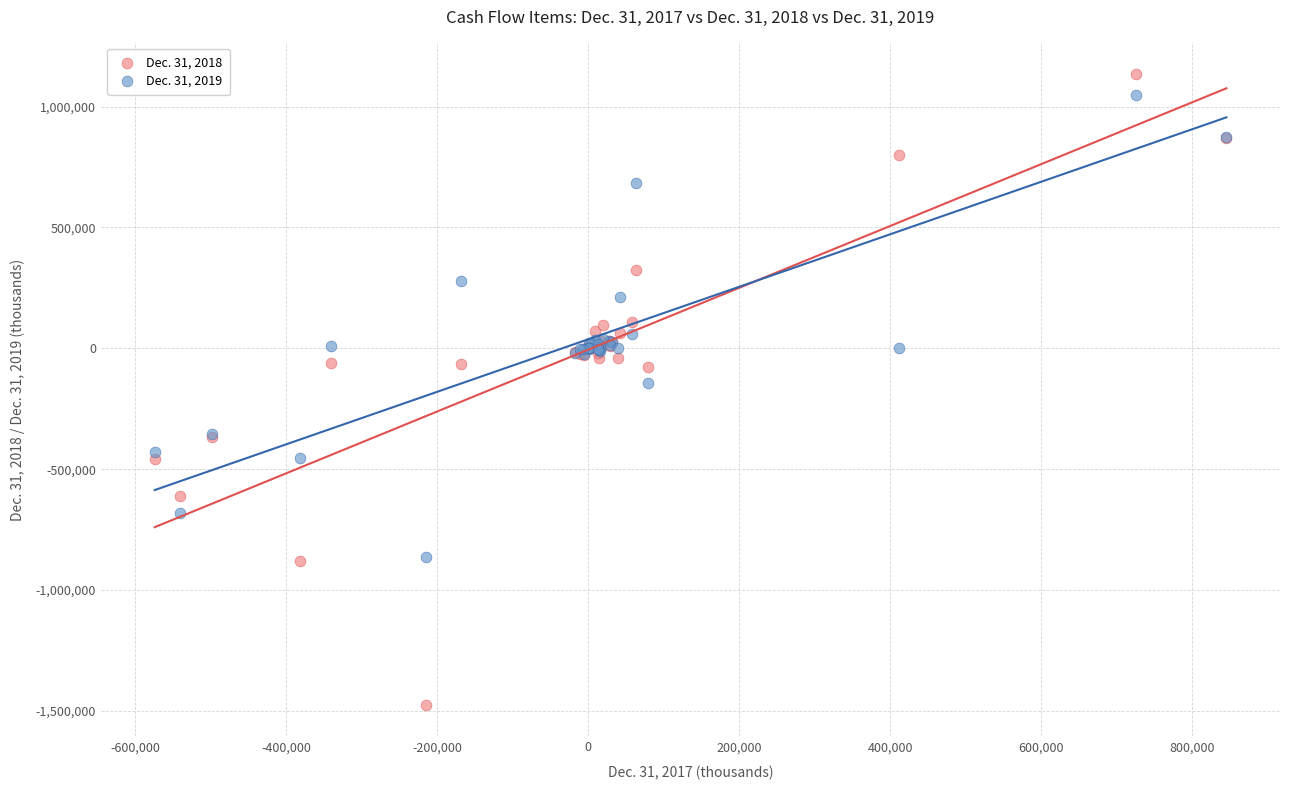

Which series has the widest spread of Y values?

Dec. 31, 2018